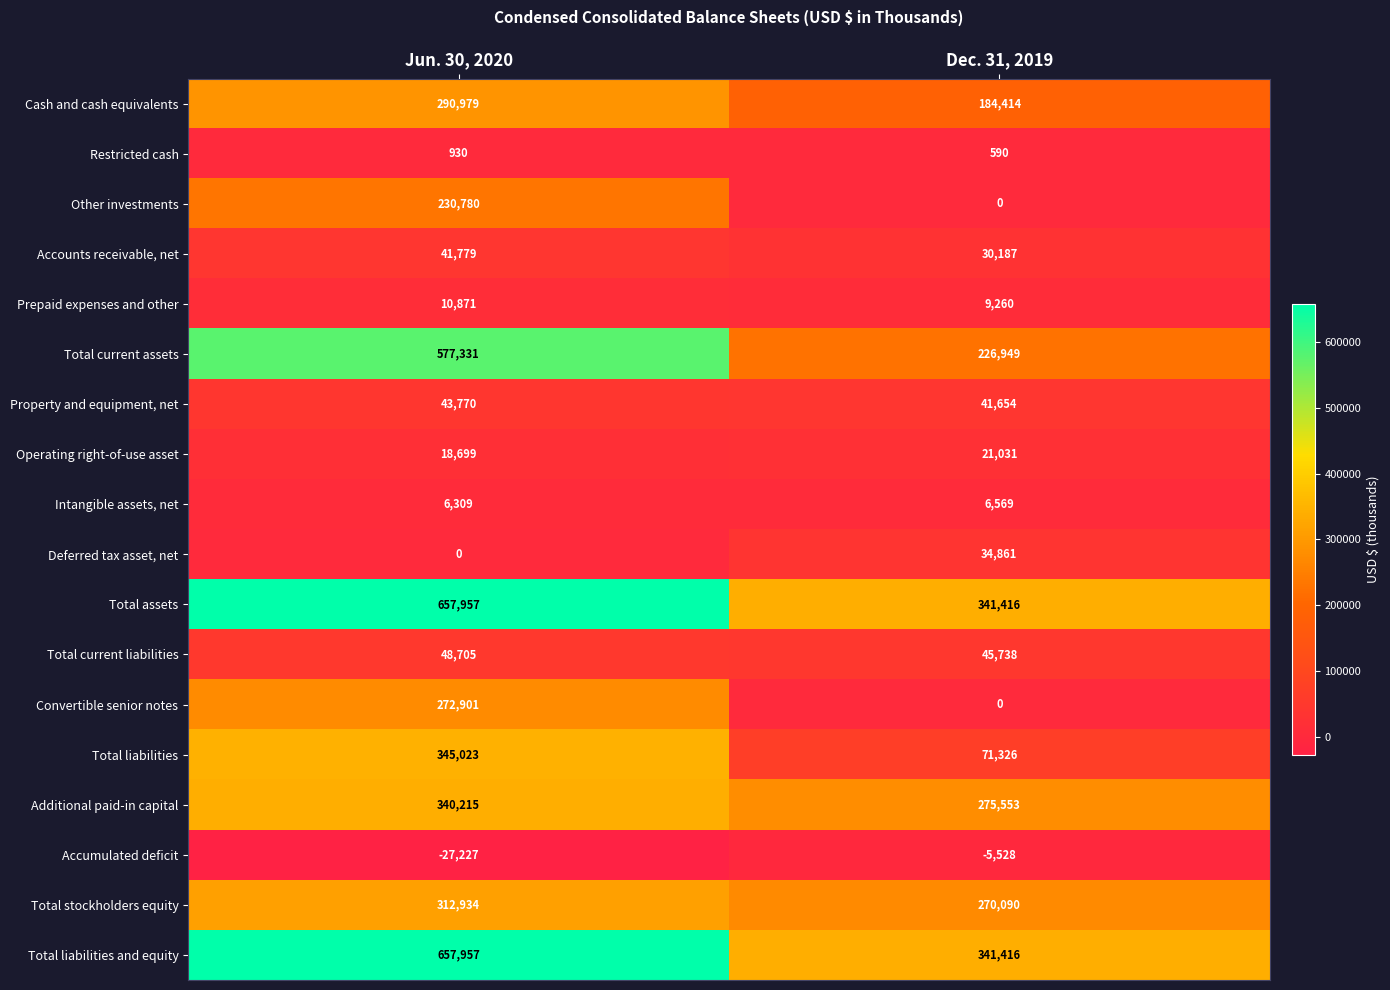

What is the difference between the Accumulated deficit values at Dec. 31, 2019 and Jun. 30, 2020?

21699